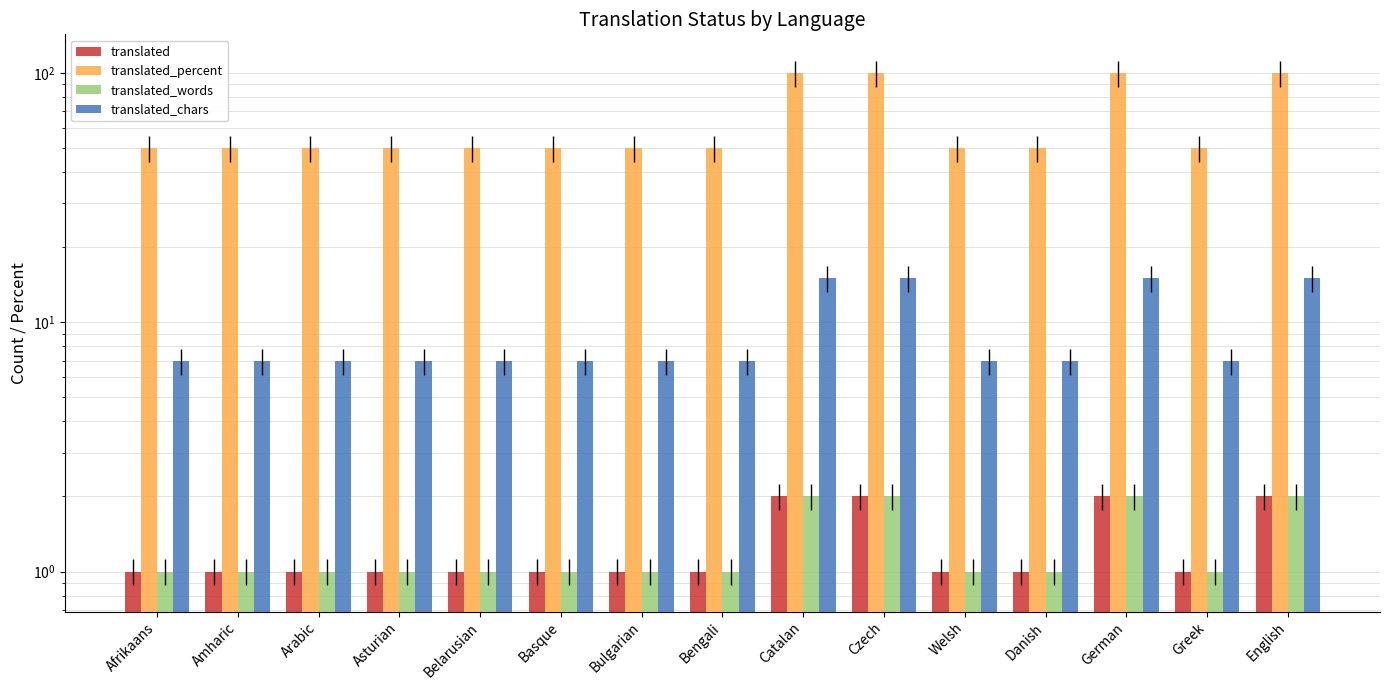

At which label does translated_percent reach its minimum?

Afrikaans